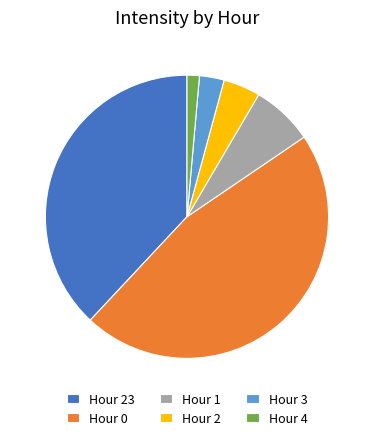

Is it true that Hour 23 is 33% of the pie?

False